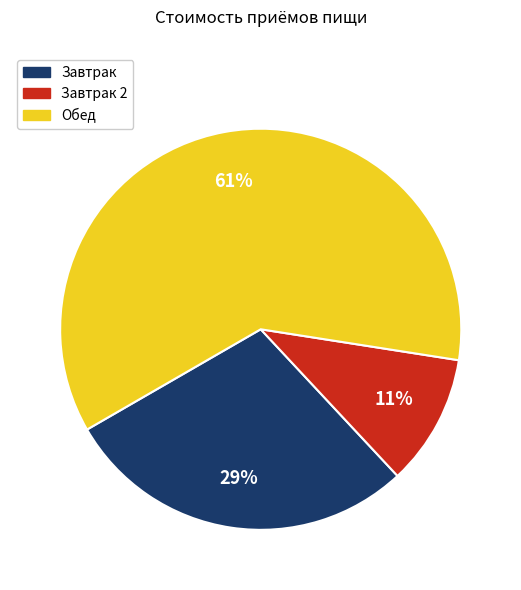

Is there a majority slice in this chart?

Yes